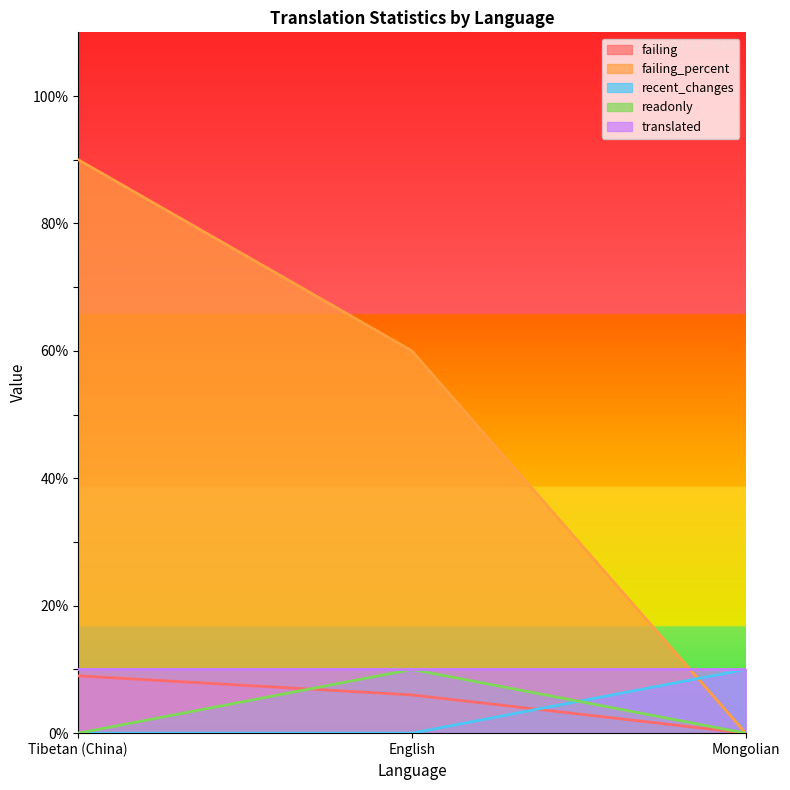

Which series changed the most between Tibetan (China) and English?

failing_percent